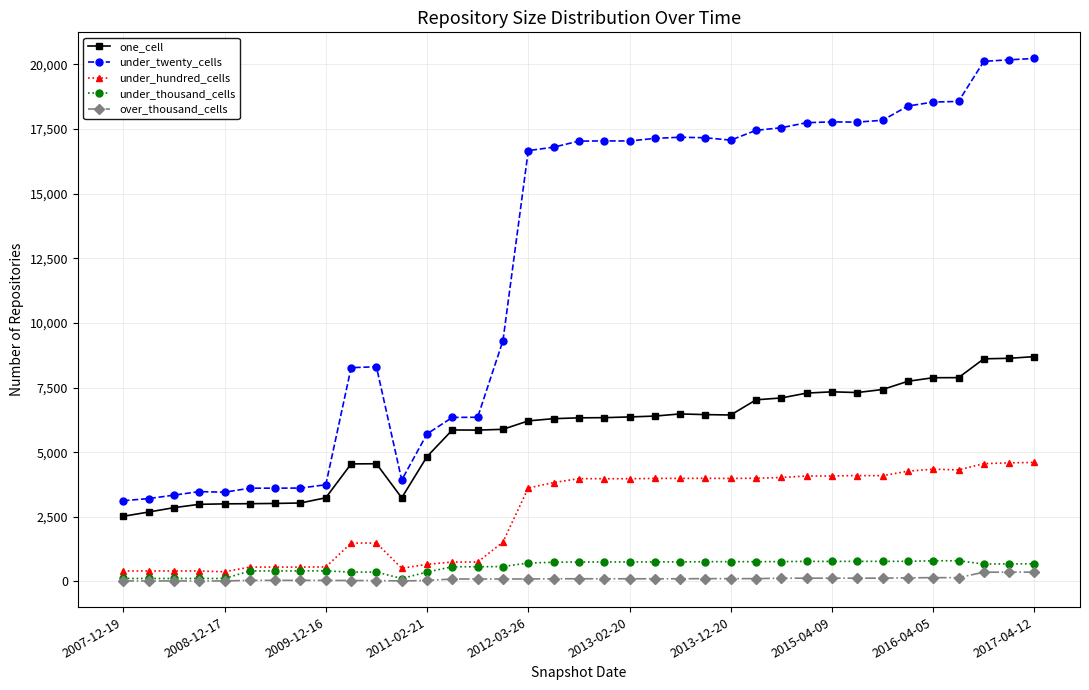

Which series has the largest total across all categories?

under_twenty_cells